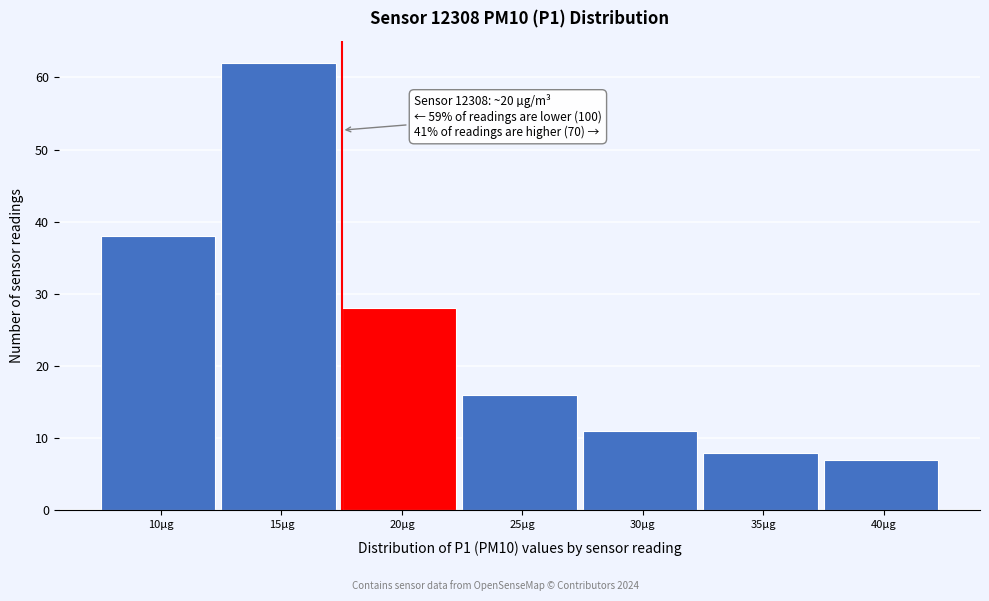

Reading right to left, list all the values displayed in this chart.

40µg=7	35µg=8	30µg=11	25µg=16	20µg=28	15µg=62	10µg=38